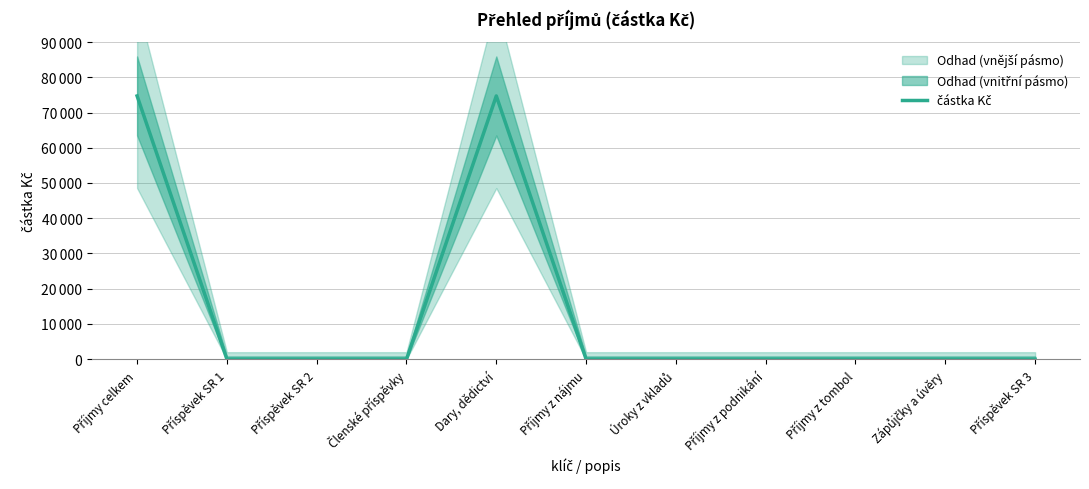

How many lines are shown in the chart?

1